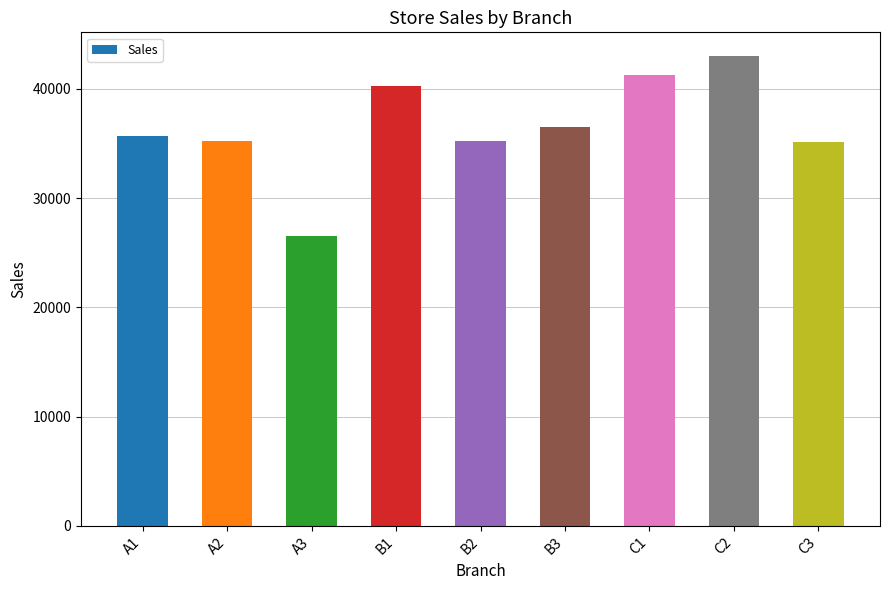

What is the approximate value at C1?

41230